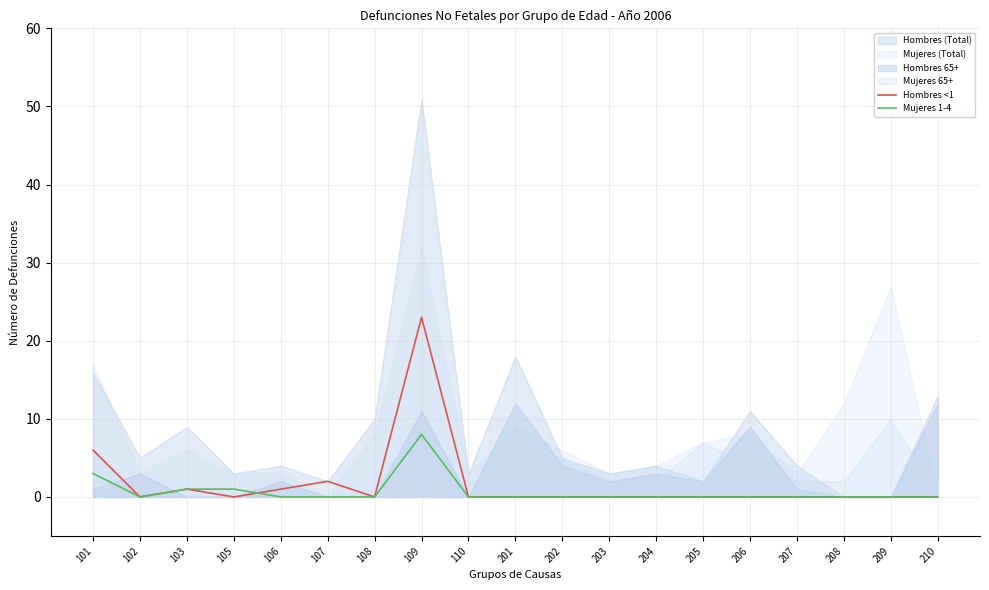

What is the highest value of the Hombres <1 series?

23